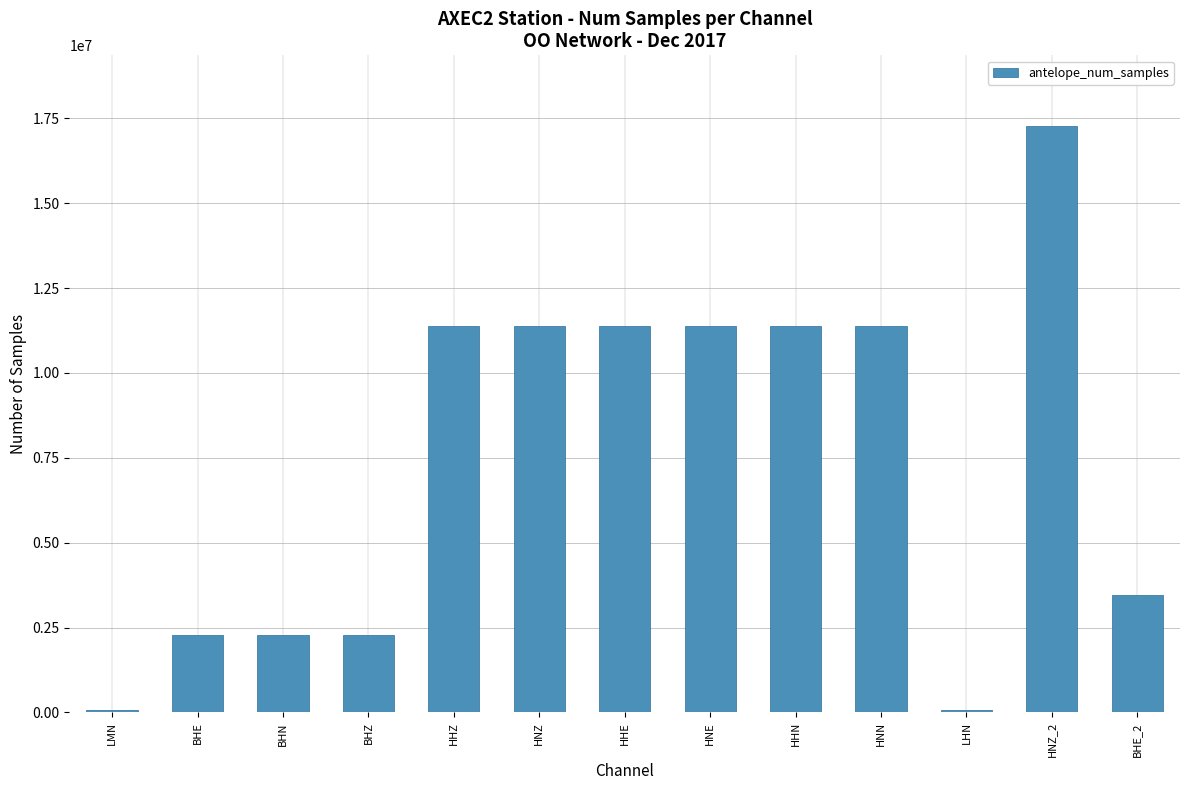

What is the label of the 13th bar from the right?

LMN